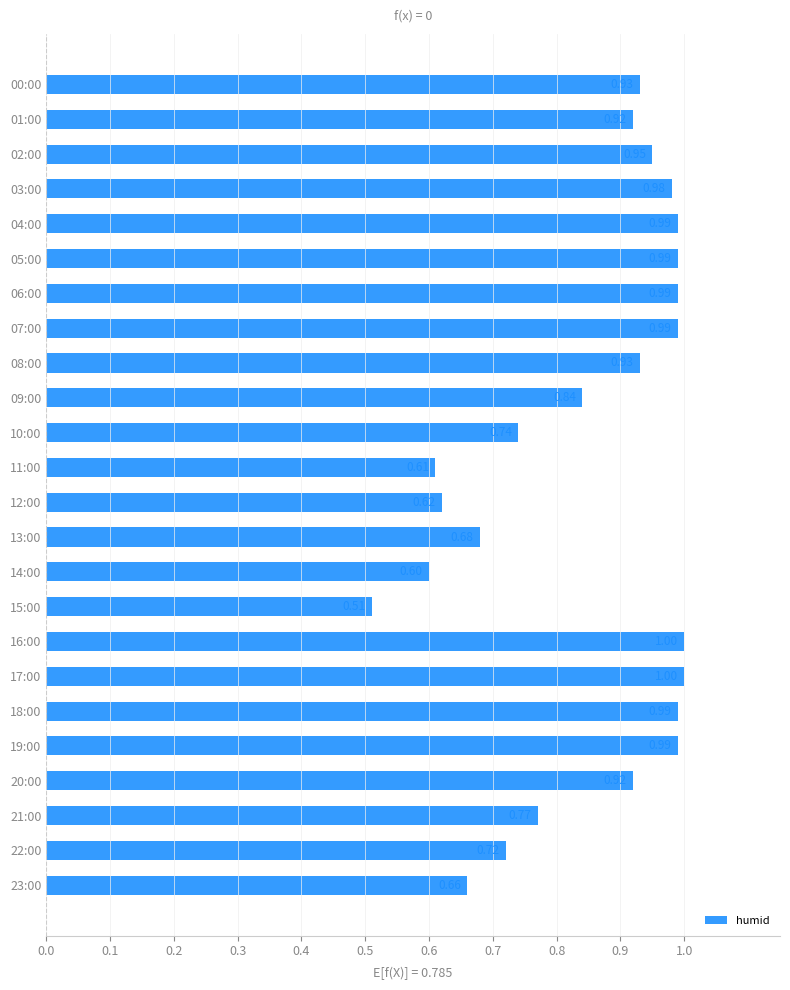

At which category does the chart reach its minimum across all series?

15:00